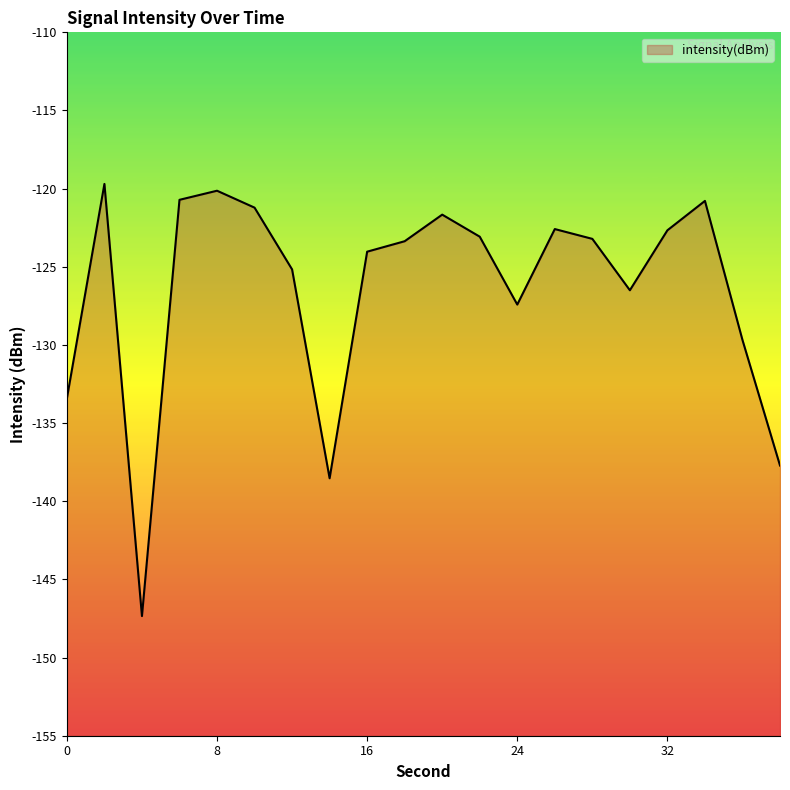

Rank the categories by value from lowest to highest.

4, 14, 38, 0, 36, 24, 30, 12, 16, 18, 28, 22, 32, 26, 20, 10, 34, 6, 8, 2